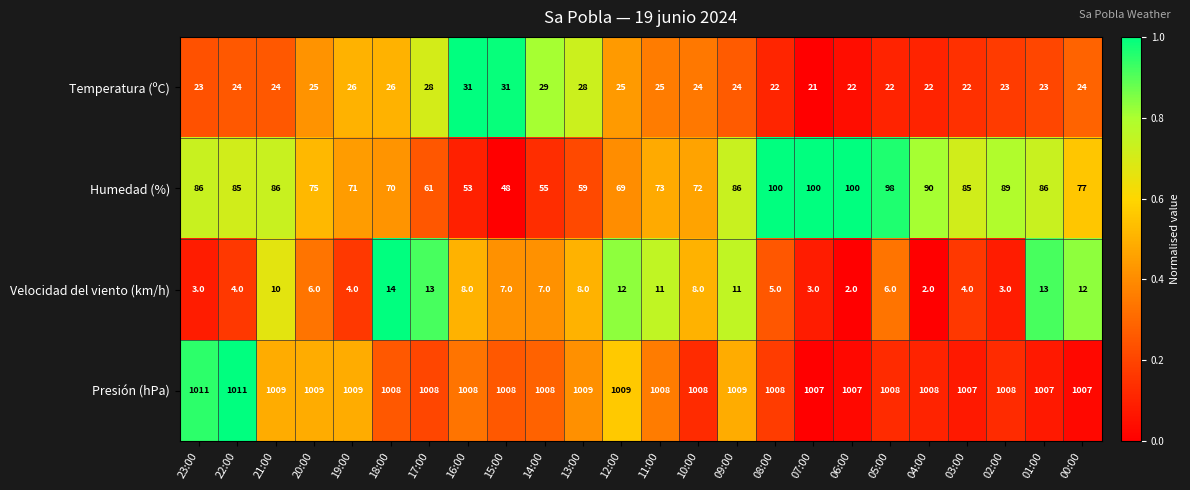

Between 14:00 and 12:00, which series saw the biggest shift?

Humedad (%)